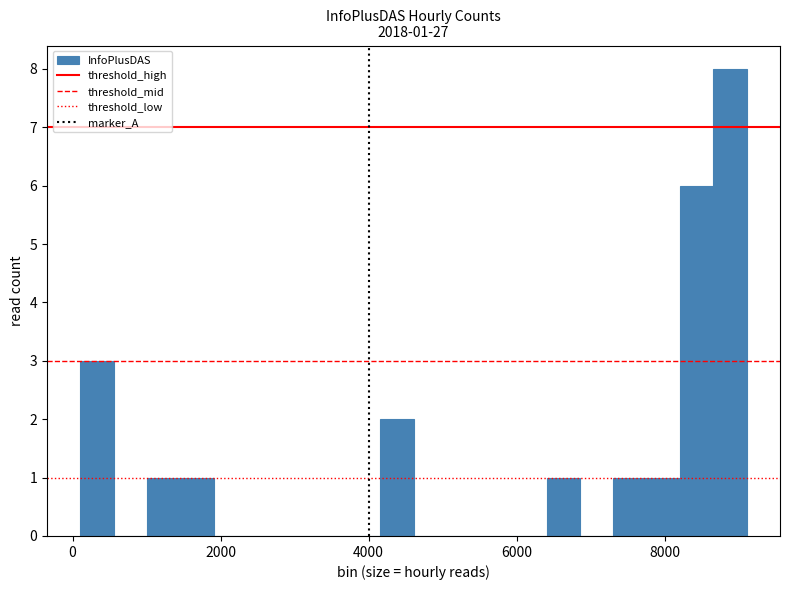

Around what value on the x-axis is the tallest bar? Give the approximate position of its centre, as read against the axis.

8800